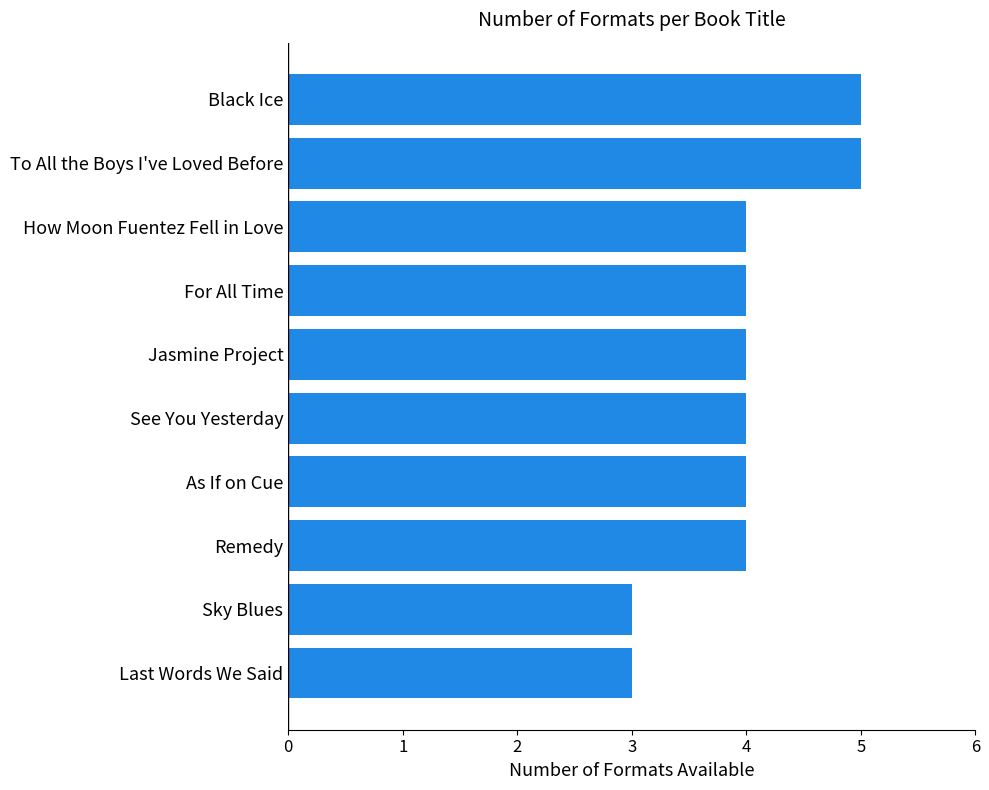

Does the chart contain stacked bars?

No